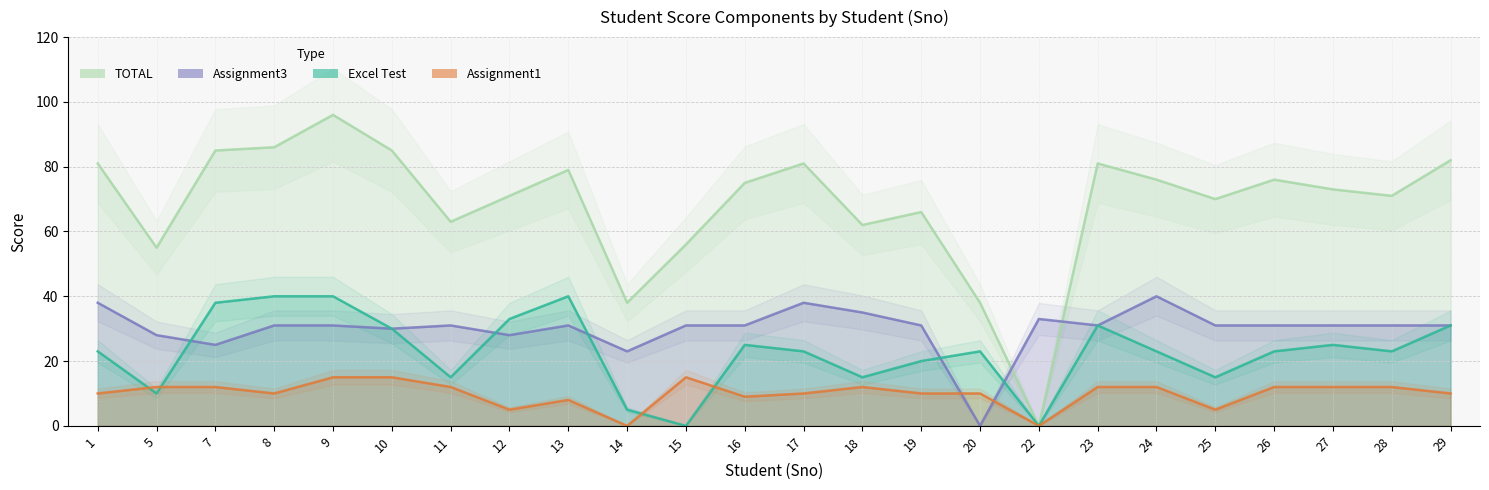

At which category does Assignment1 reach its first local peak?

13